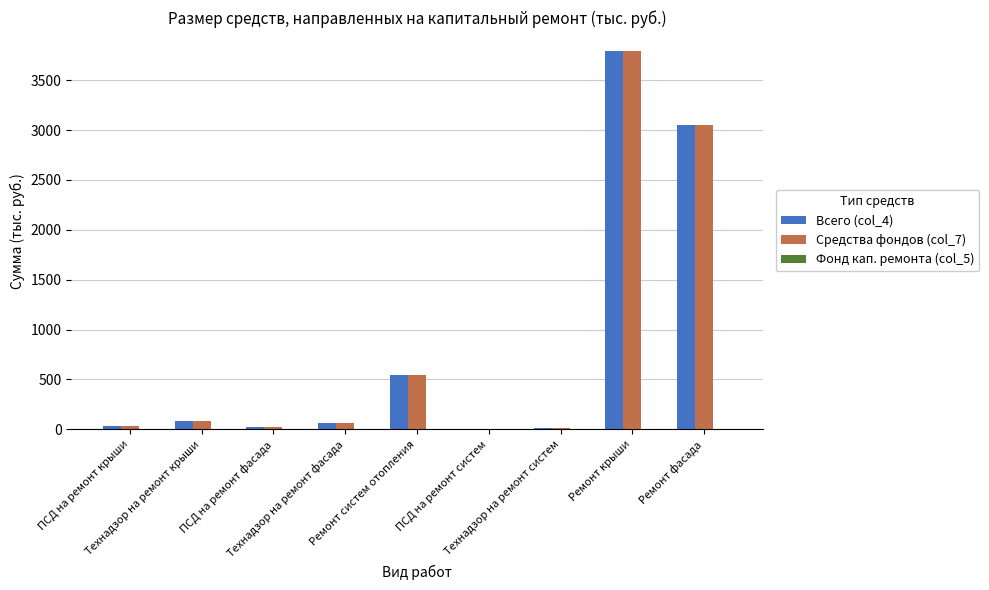

What is the greatest value displayed?

3792.0